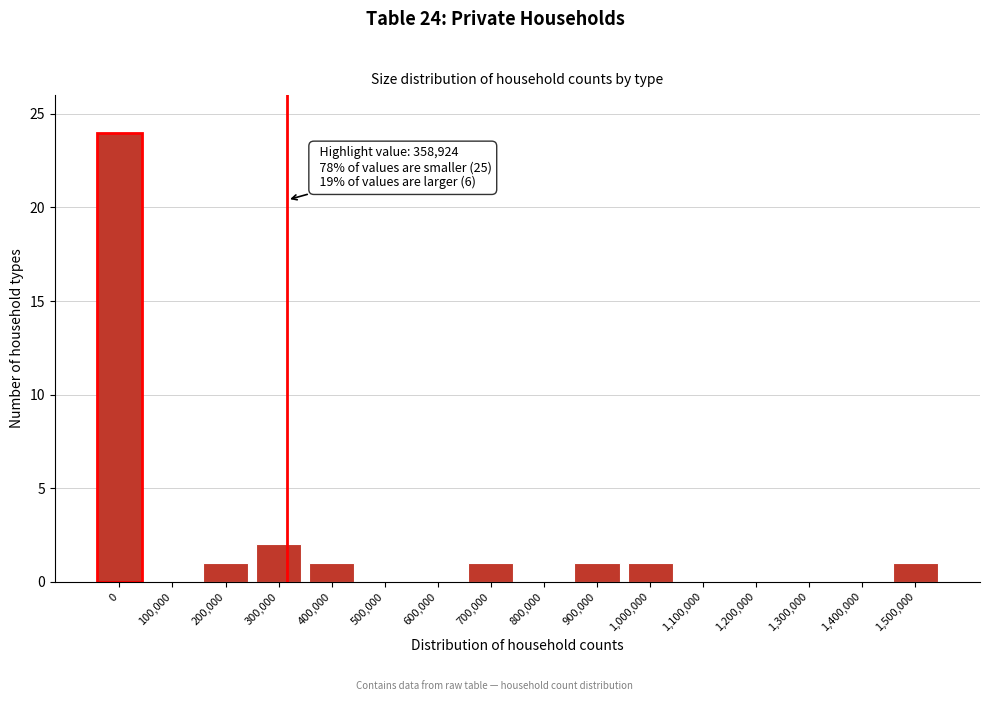

Reading left to right, list all the values displayed in this chart.

0=24	100,000=0	200,000=1	300,000=2	400,000=1	500,000=0	600,000=0	700,000=1	800,000=0	900,000=1	1,000,000=1	1,100,000=0	1,200,000=0	1,300,000=0	1,400,000=0	1,500,000=1